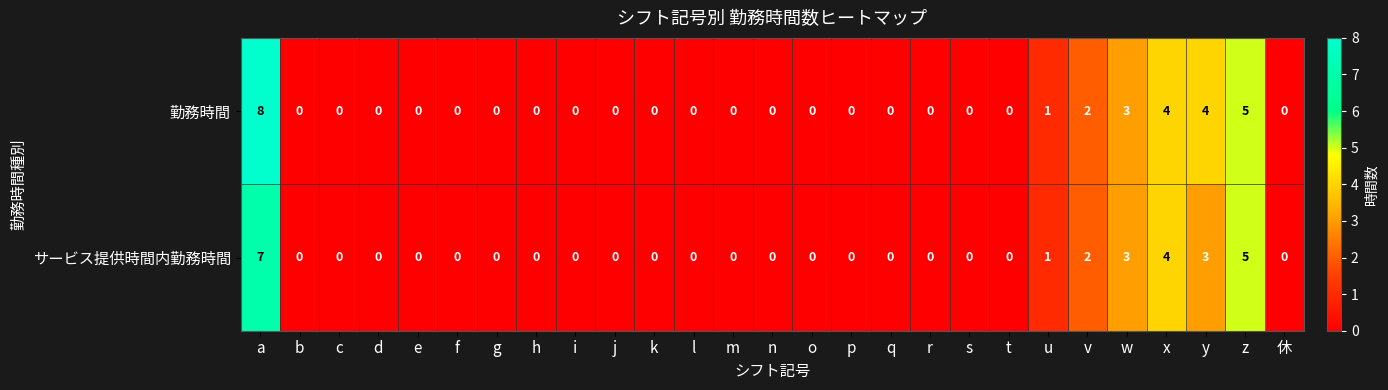

Which series has the widest spread of values?

勤務時間